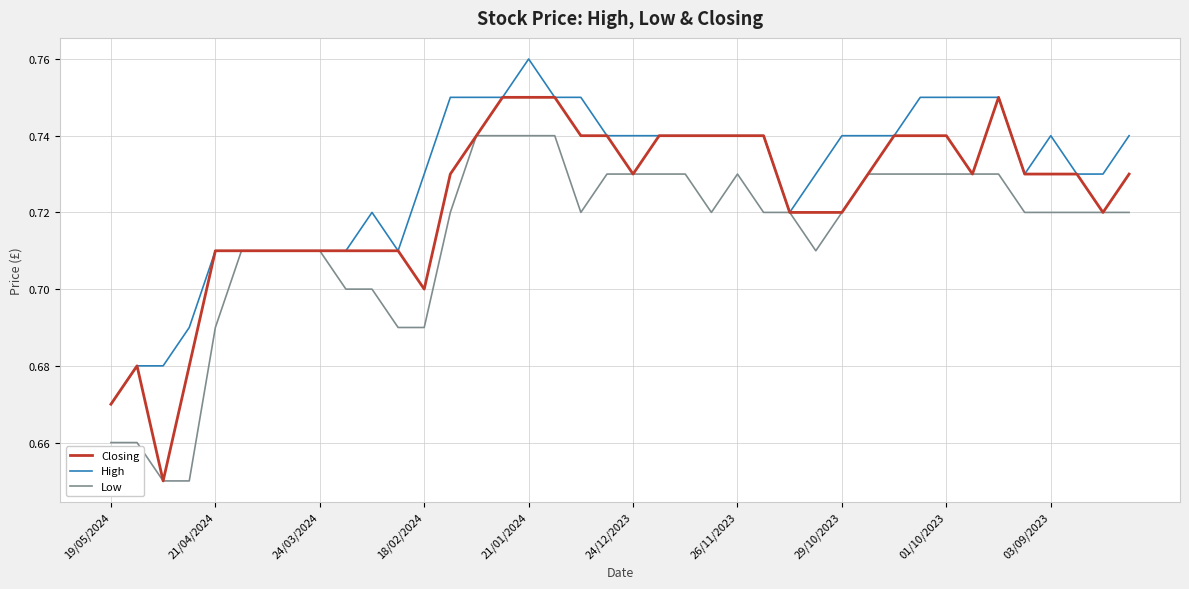

Count the number of categories in the chart.

40